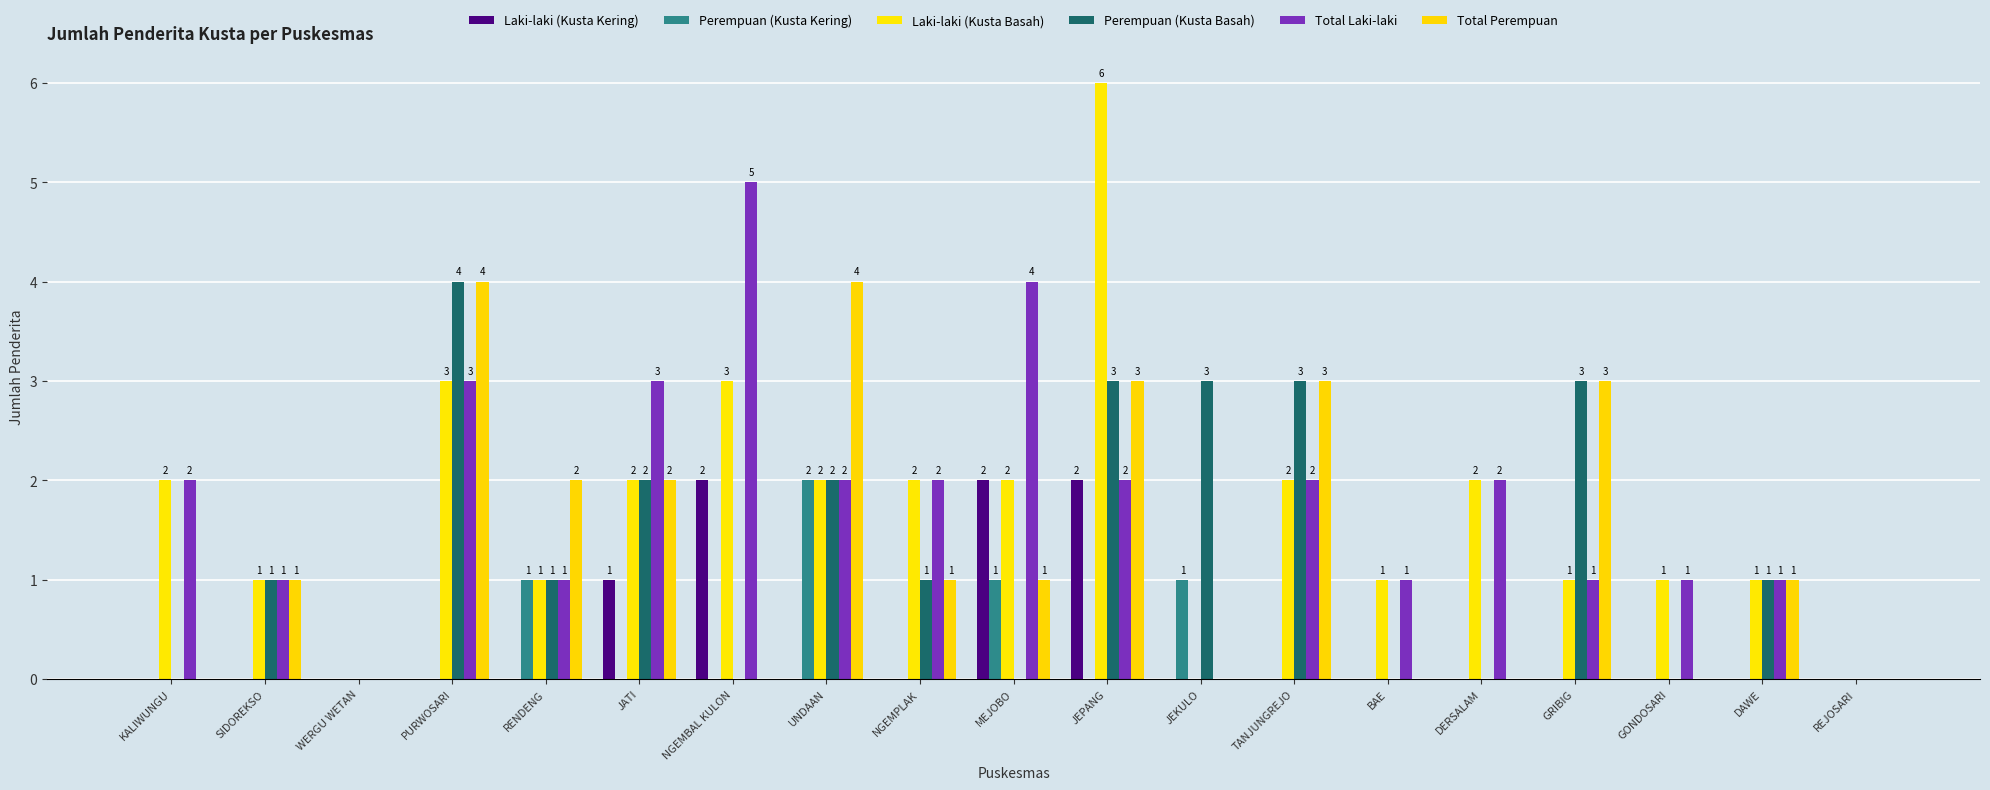

What is the difference between the second highest and minimum values in the Perempuan (Kusta Kering) series?

1